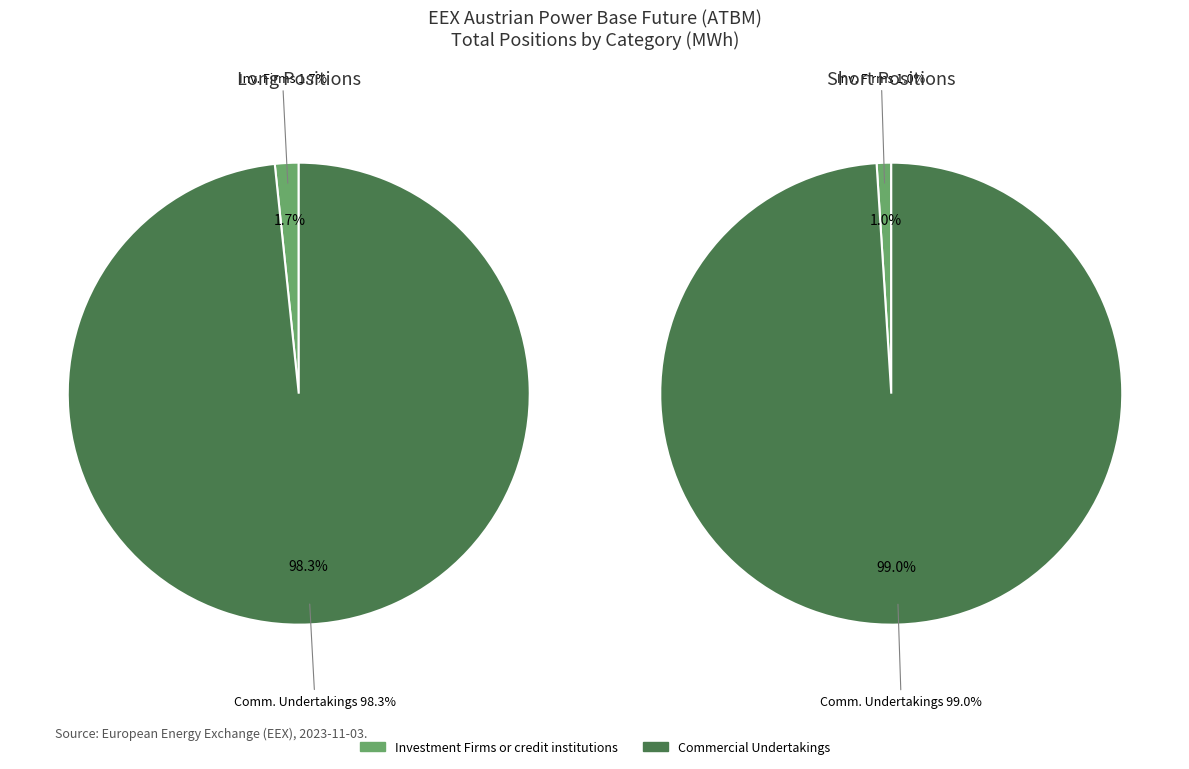

Rank the series by their maximum value, from lowest to highest.

Long, Short